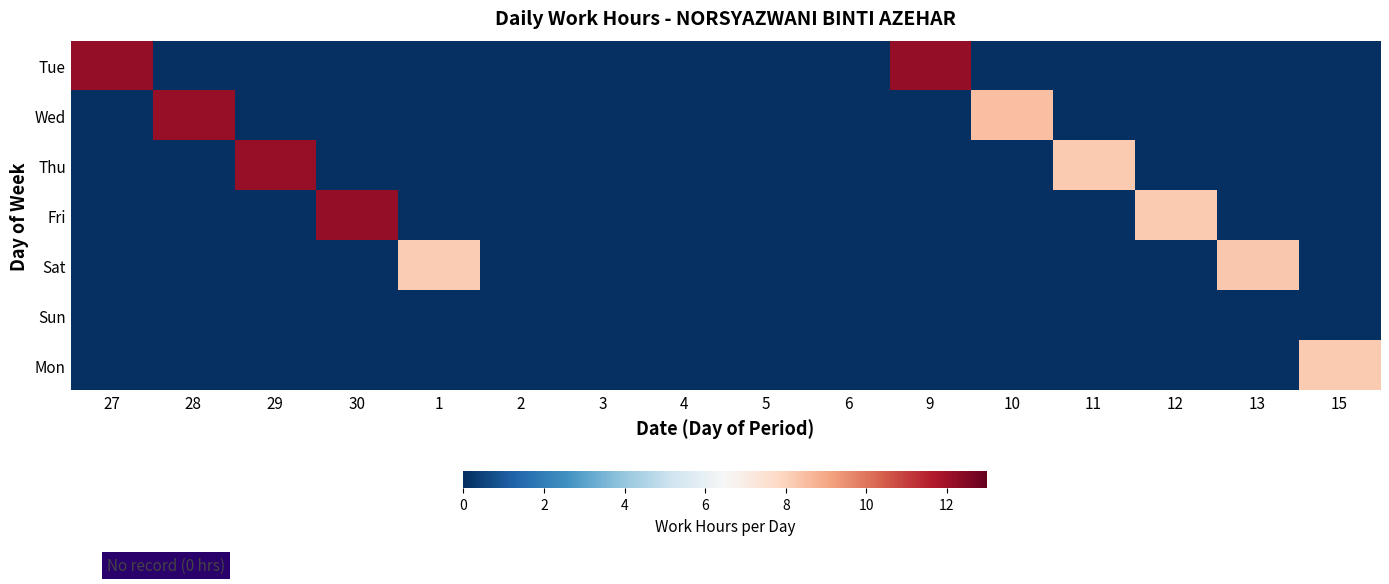

Count the number of categories in the chart.

16